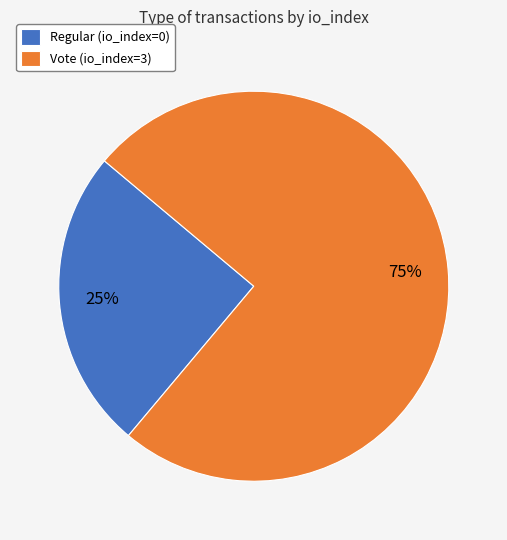

Is it true that Vote (io_index=3) is 88% of the pie?

False